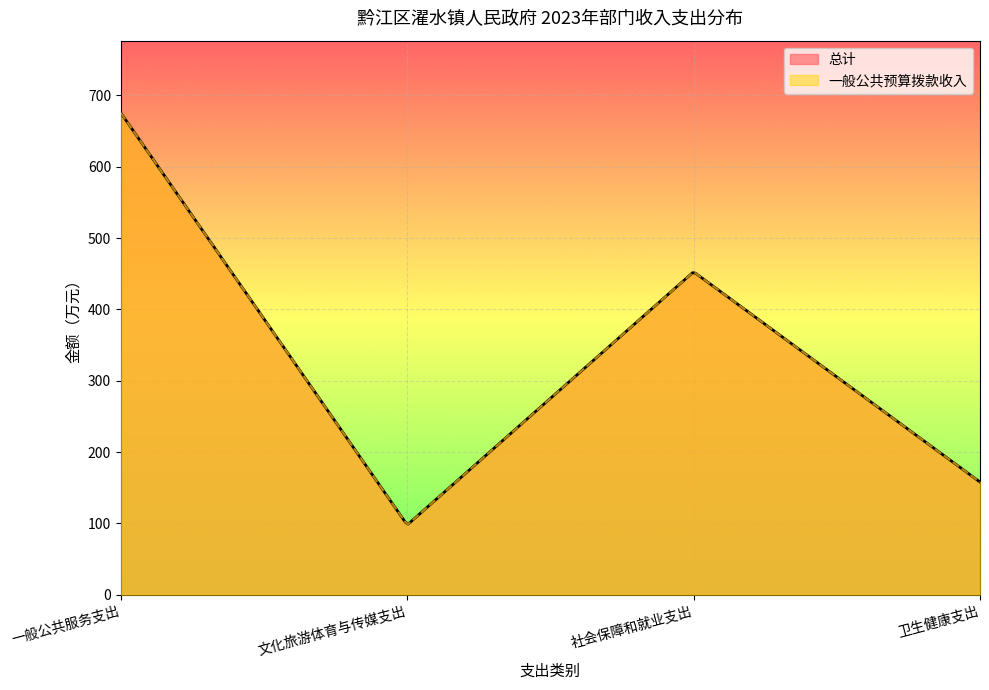

Reading left to right, list all the values displayed in this chart.

总计: 一般公共服务支出=675.5	文化旅游体育与传媒支出=97.8	社会保障和就业支出=452.8	卫生健康支出=158.0
一般公共预算拨款收入: 一般公共服务支出=675.5	文化旅游体育与传媒支出=97.8	社会保障和就业支出=452.8	卫生健康支出=158.0